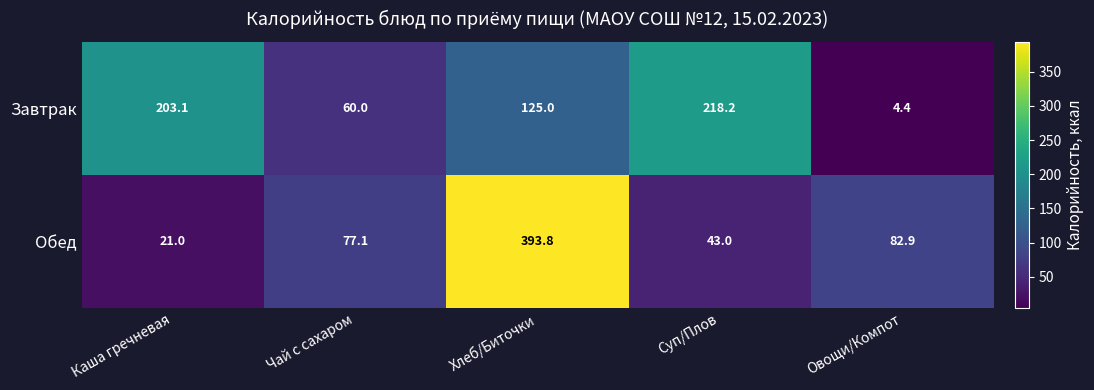

What is the maximum value shown in the chart?

393.8